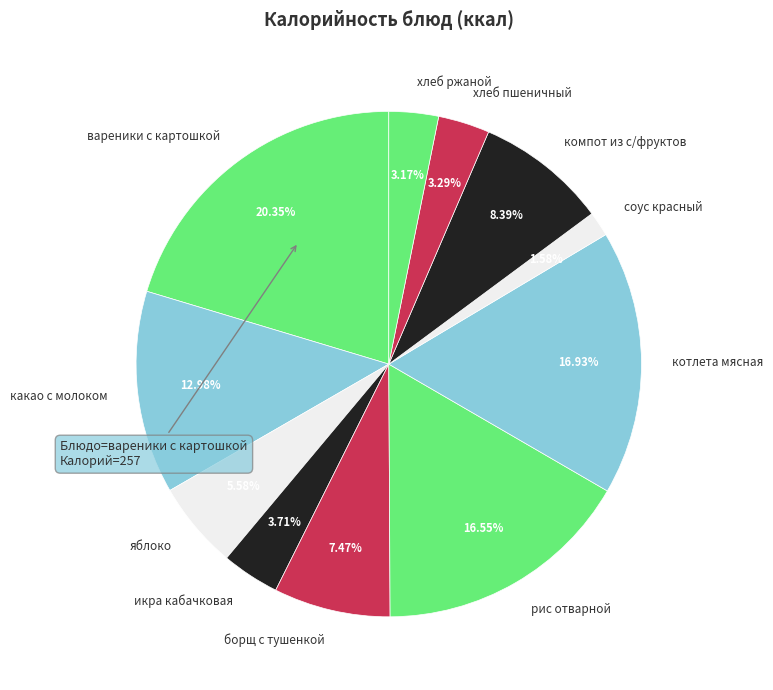

Combined, do яблоко and хлеб пшеничный account for over 50%?

No